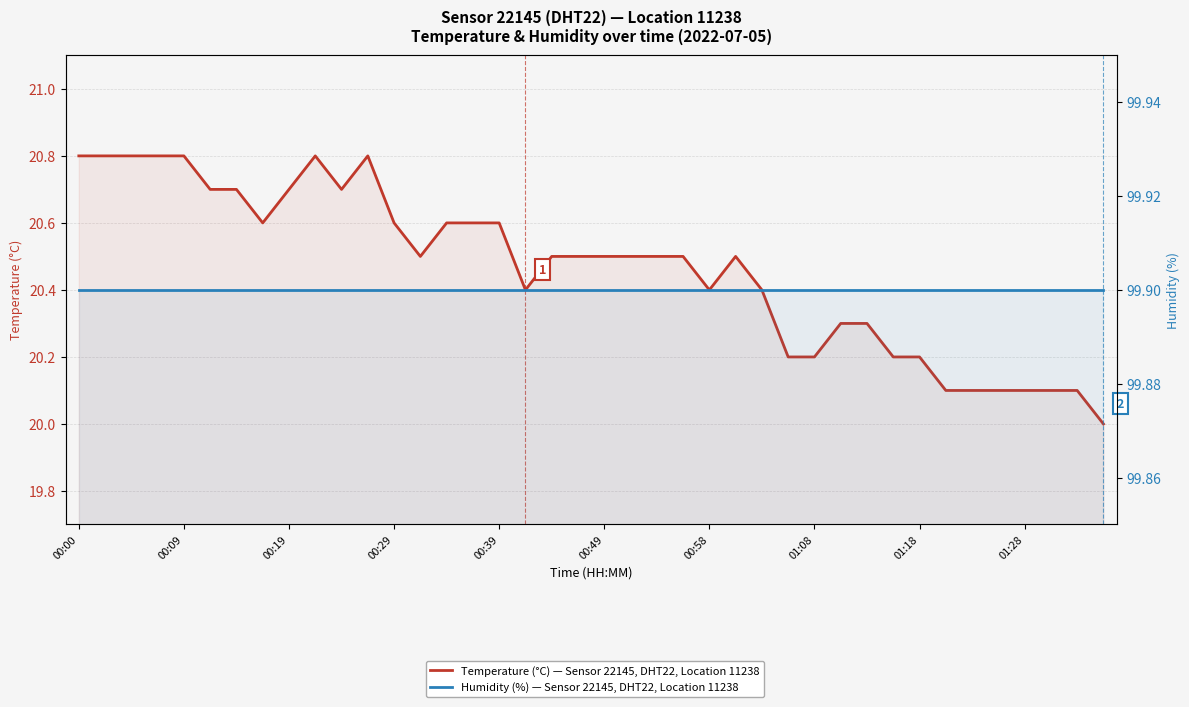

The value of Humidity (%) — Sensor 22145, DHT22, Location 11238 at 01:08 is 99.9. True or false?

True